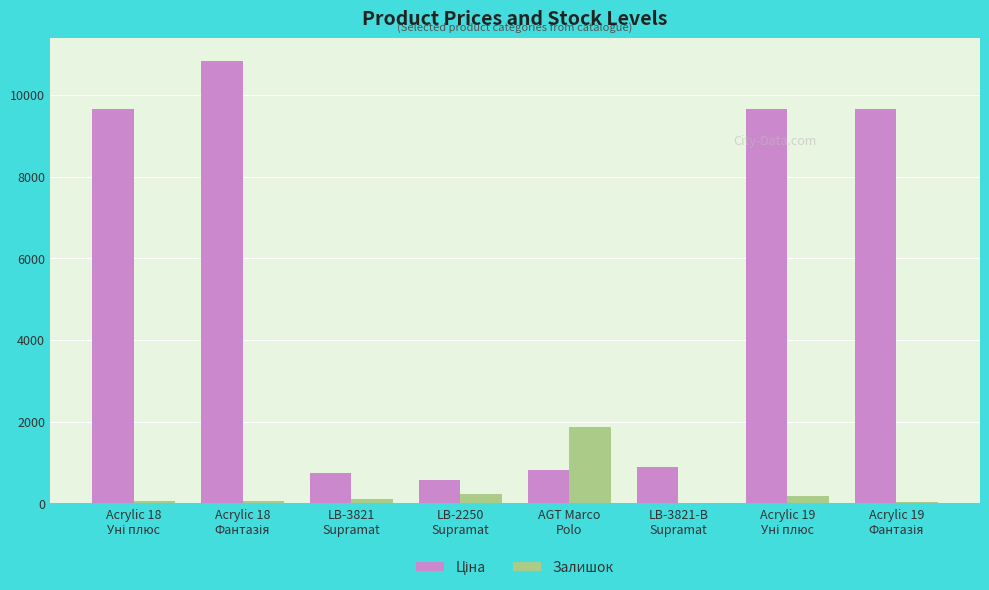

What is the sum of all Залишок values?

2545.0